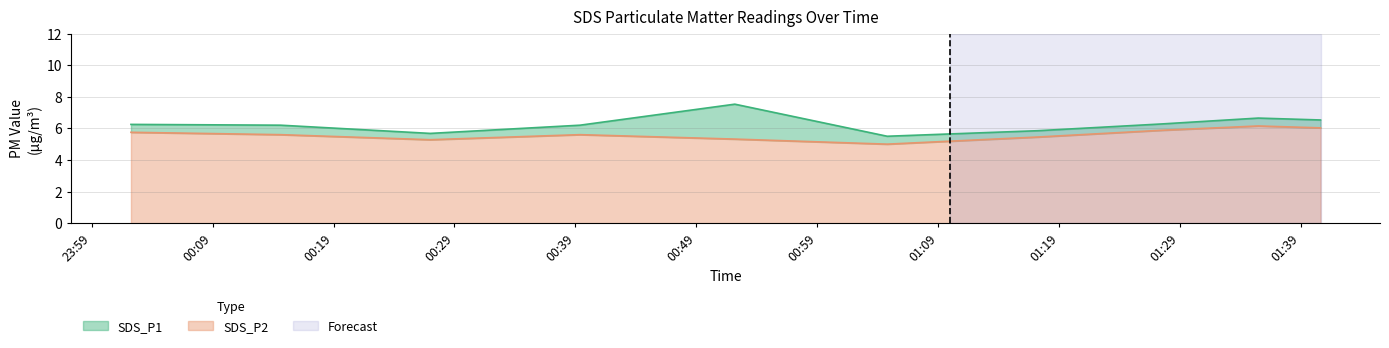

What is the minimum value for SDS_P2?

5.0